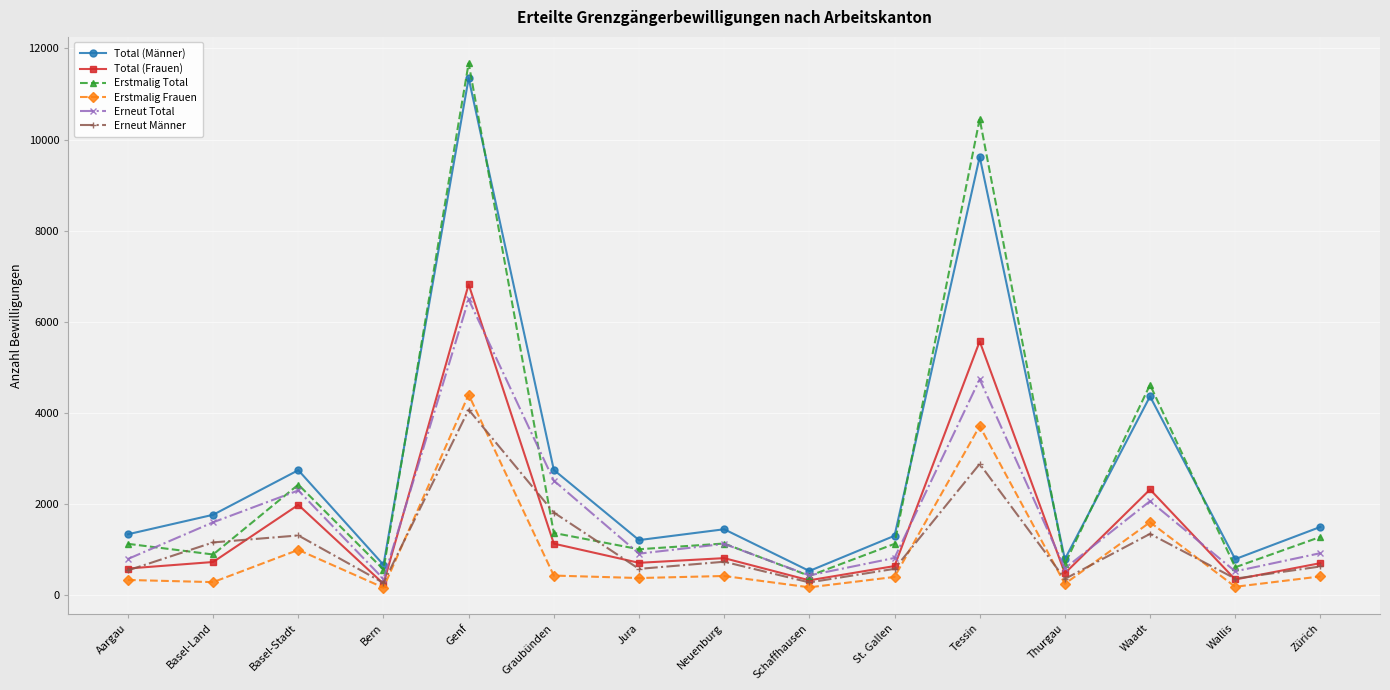

What is the spread (max minus min) of values at St. Gallen?

904